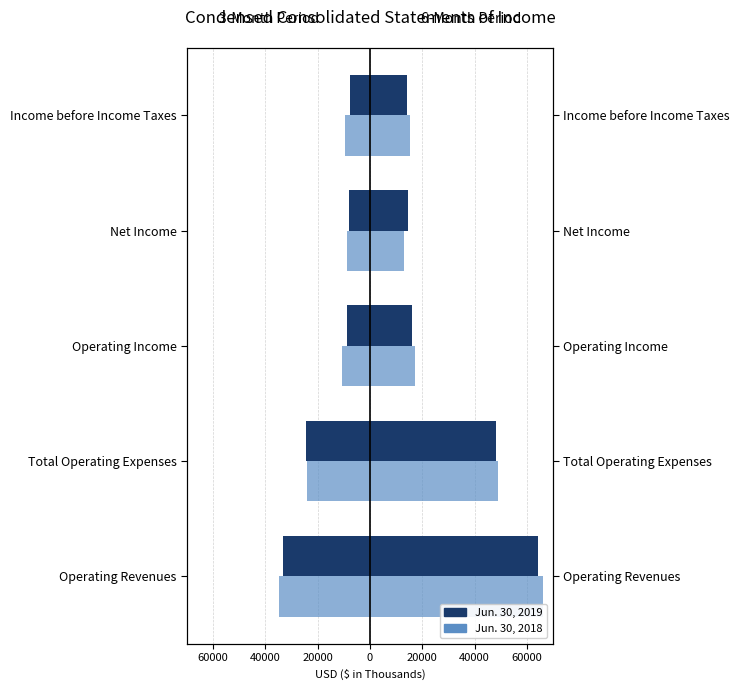

Which series has the largest total across all categories?

6 Months Ended Jun. 30, 2018